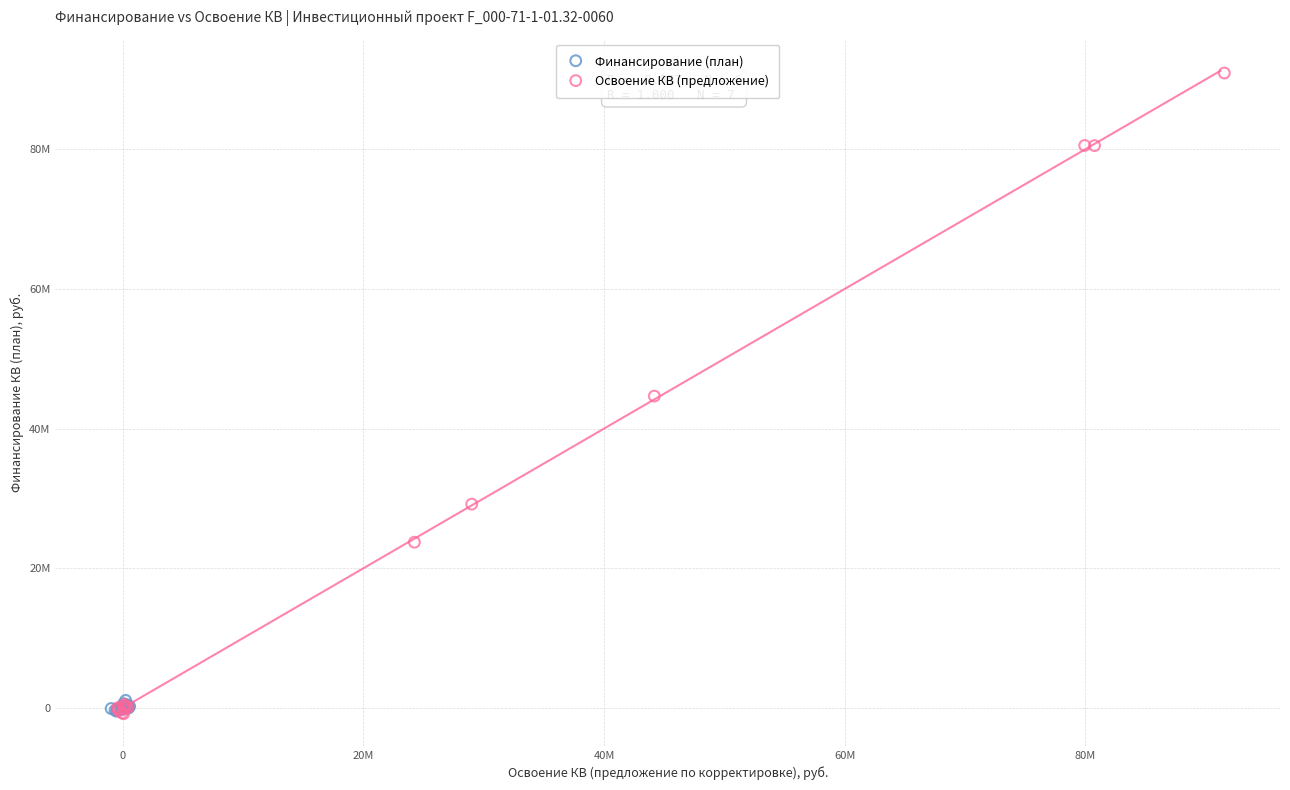

What are all the series names shown in the legend?

Финансирование (план), Освоение КВ (предложение)